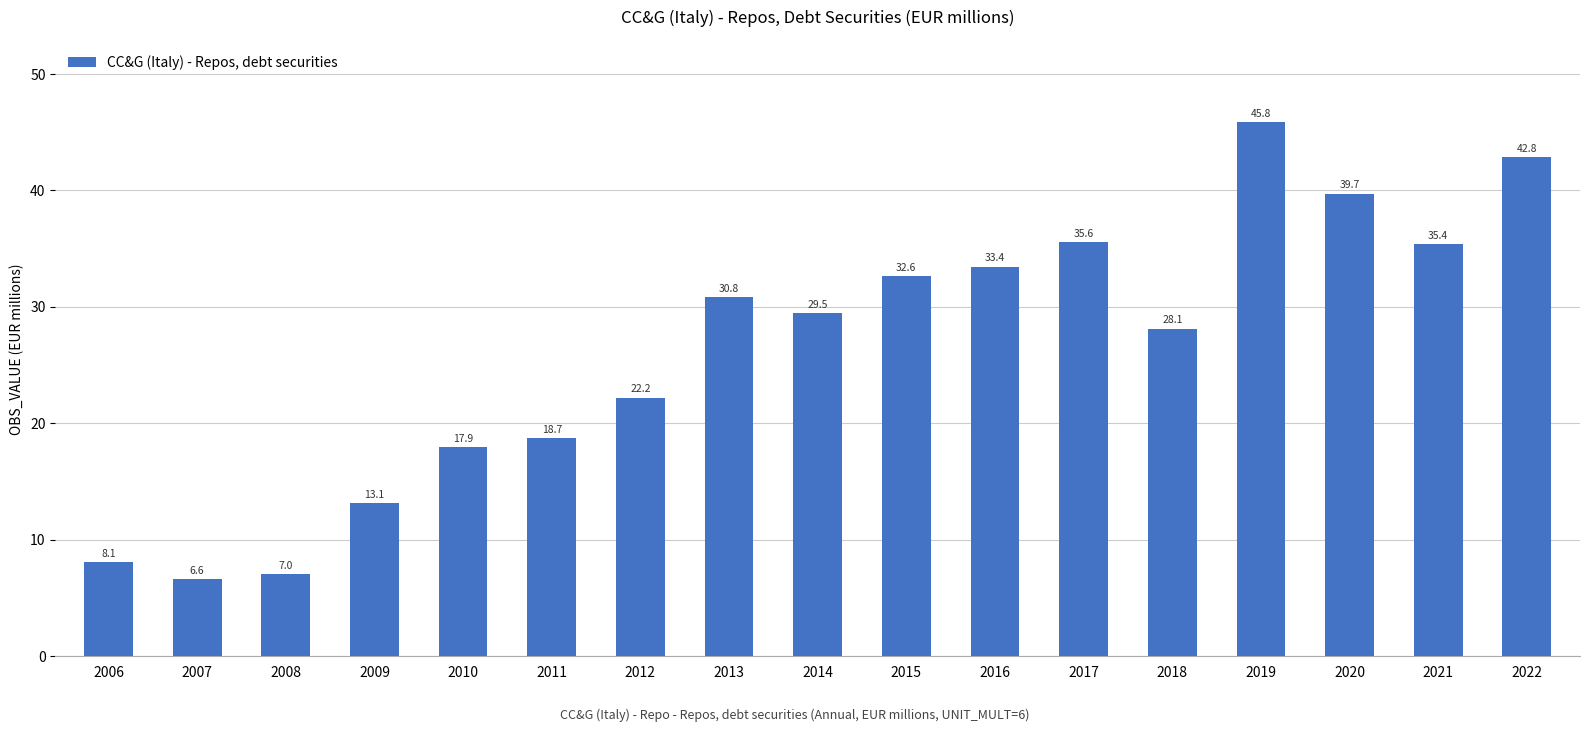

What is the ratio of the value at 2021 to the value at 2017?

1.0